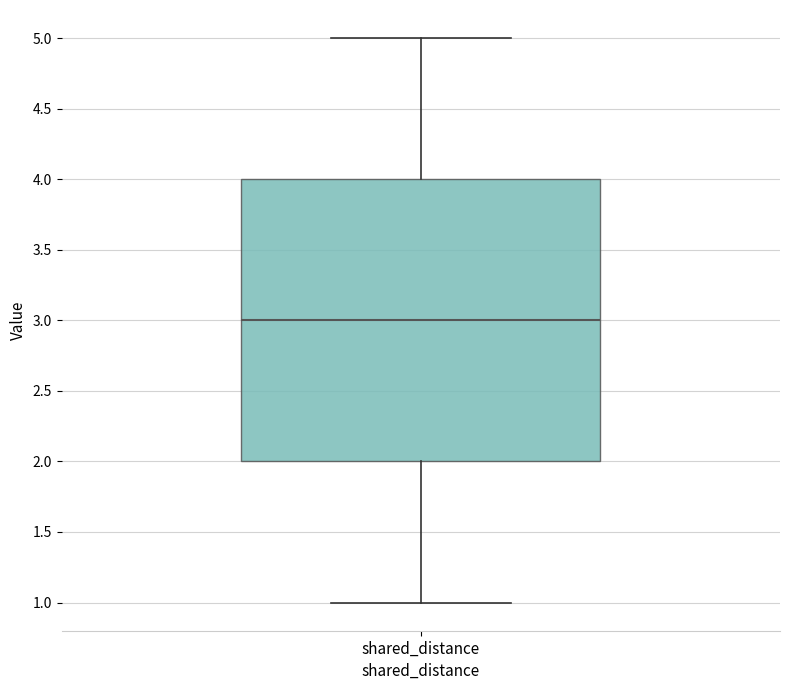

Read this box plot against the y-axis: the position of the median line, the range covered by the box, and the ends of both whiskers. The values are not printed on the chart, so give them approximately, as read against the axis.

median 3, box 2 to 4, whiskers 1 to 5